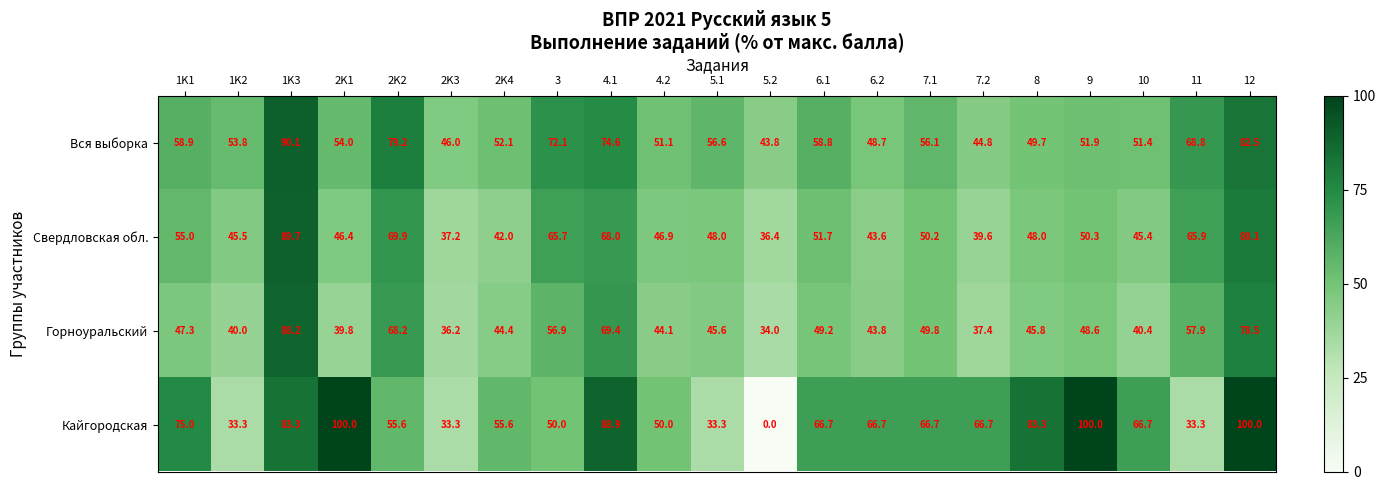

The Вся выборка series shows 51.1 at 4.2. True or false?

True